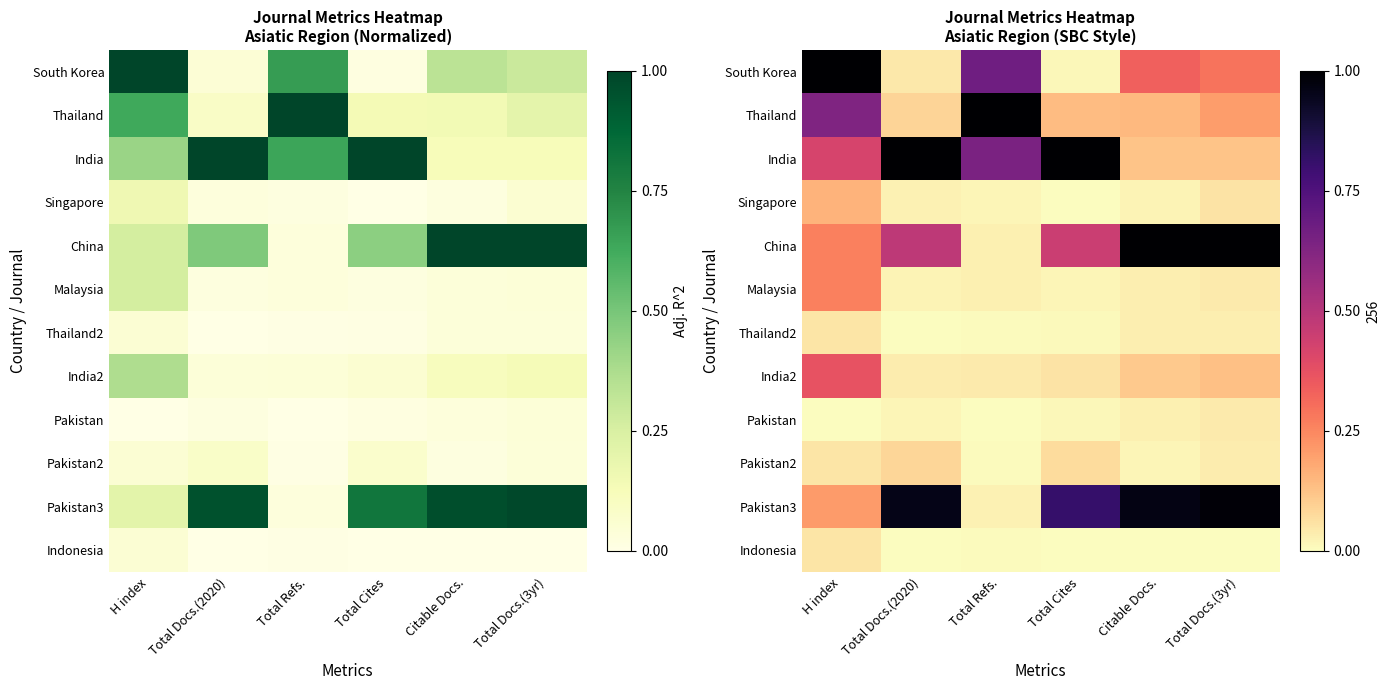

What is the spread (max minus min) of values at Citable Docs.?

1.0